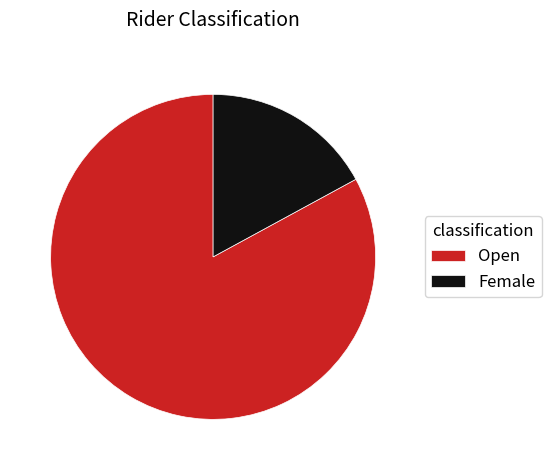

Rank the categories by value from lowest to highest.

Female, Open